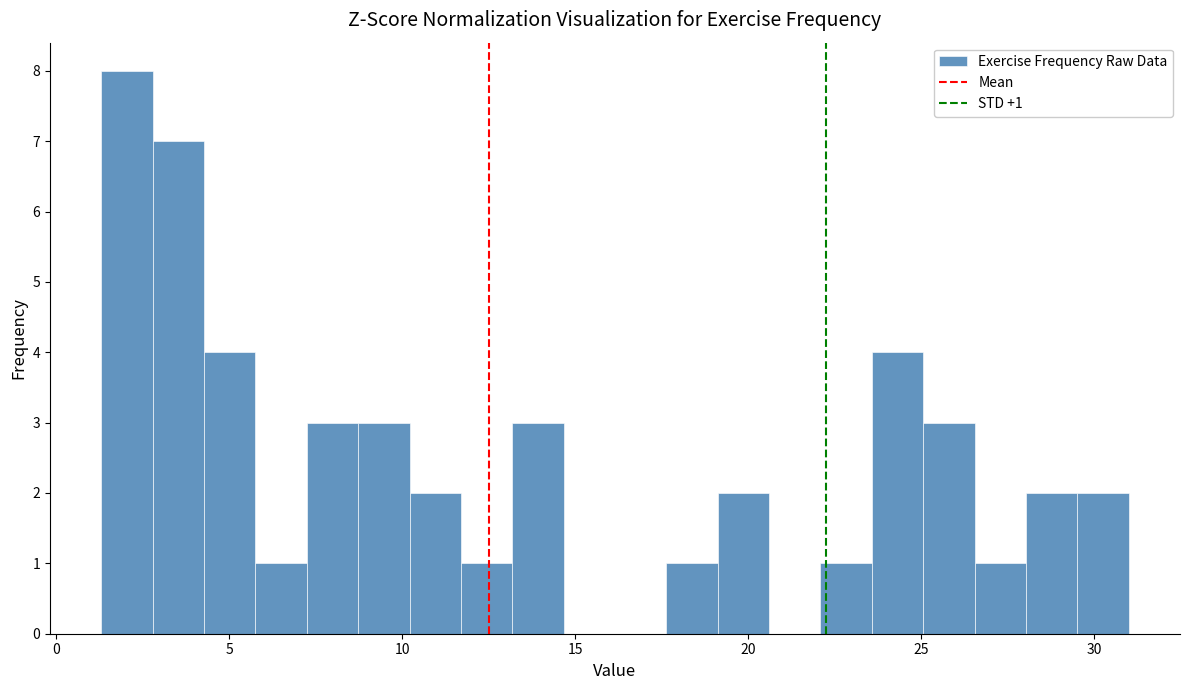

Around what value on the x-axis is the tallest bar? Give the approximate position of its centre, as read against the axis.

2.0